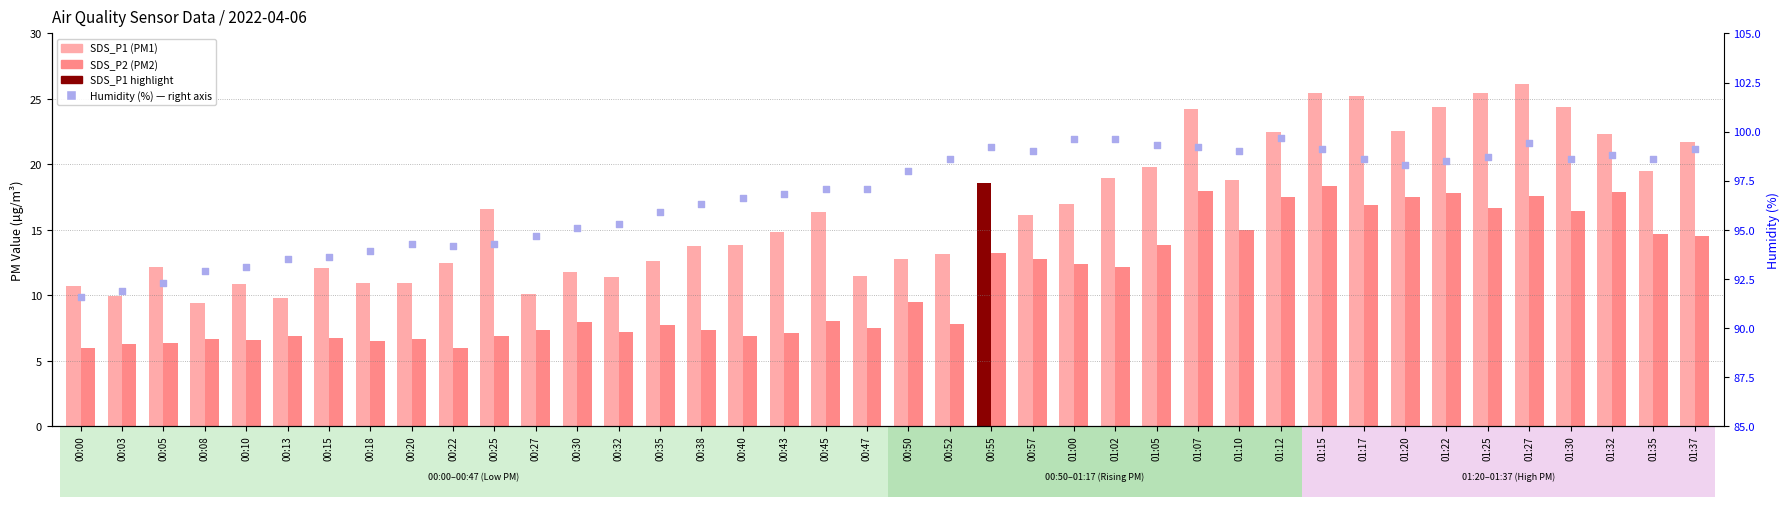

Which series has the largest total across all categories?

Humidity (%)